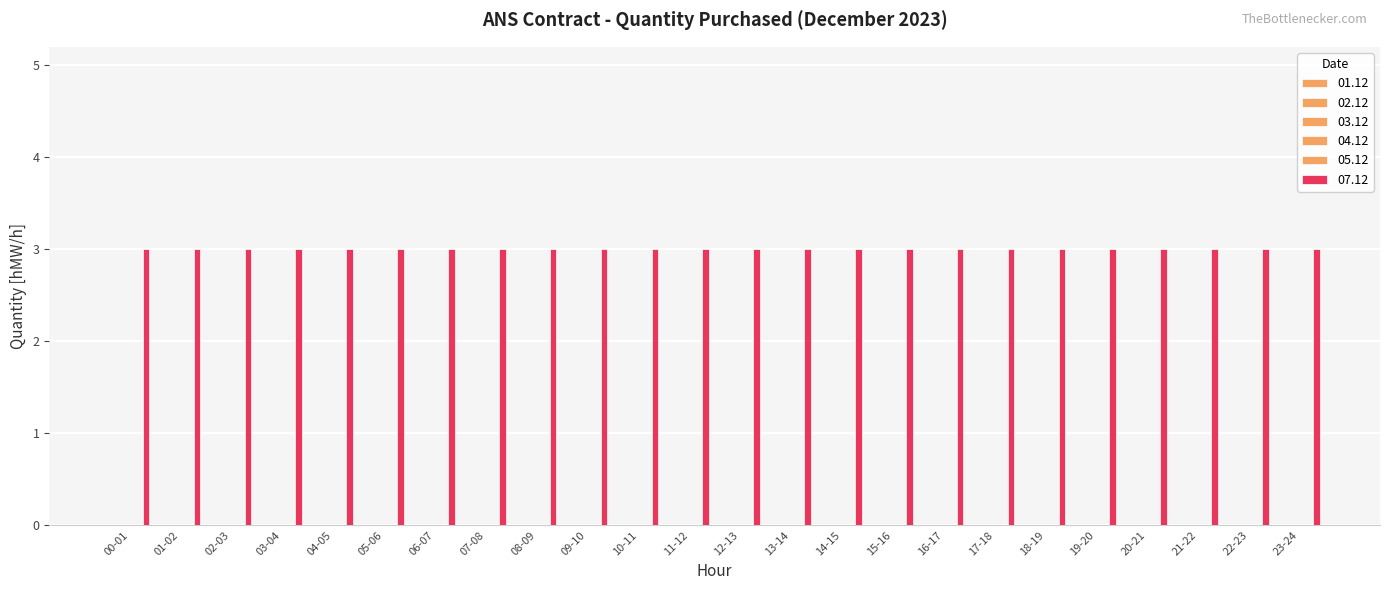

Reading left to right, transcribe all the data shown in this chart.

01.12: 00-01=0	01-02=0	02-03=0	03-04=0	04-05=0	05-06=0	06-07=0	07-08=0	08-09=0	09-10=0	10-11=0	11-12=0	12-13=0	13-14=0	14-15=0	15-16=0	16-17=0	17-18=0	18-19=0	19-20=0	20-21=0	21-22=0	22-23=0	23-24=0
02.12: 00-01=0	01-02=0	02-03=0	03-04=0	04-05=0	05-06=0	06-07=0	07-08=0	08-09=0	09-10=0	10-11=0	11-12=0	12-13=0	13-14=0	14-15=0	15-16=0	16-17=0	17-18=0	18-19=0	19-20=0	20-21=0	21-22=0	22-23=0	23-24=0
03.12: 00-01=0	01-02=0	02-03=0	03-04=0	04-05=0	05-06=0	06-07=0	07-08=0	08-09=0	09-10=0	10-11=0	11-12=0	12-13=0	13-14=0	14-15=0	15-16=0	16-17=0	17-18=0	18-19=0	19-20=0	20-21=0	21-22=0	22-23=0	23-24=0
04.12: 00-01=0	01-02=0	02-03=0	03-04=0	04-05=0	05-06=0	06-07=0	07-08=0	08-09=0	09-10=0	10-11=0	11-12=0	12-13=0	13-14=0	14-15=0	15-16=0	16-17=0	17-18=0	18-19=0	19-20=0	20-21=0	21-22=0	22-23=0	23-24=0
05.12: 00-01=0	01-02=0	02-03=0	03-04=0	04-05=0	05-06=0	06-07=0	07-08=0	08-09=0	09-10=0	10-11=0	11-12=0	12-13=0	13-14=0	14-15=0	15-16=0	16-17=0	17-18=0	18-19=0	19-20=0	20-21=0	21-22=0	22-23=0	23-24=0
07.12: 00-01=3	01-02=3	02-03=3	03-04=3	04-05=3	05-06=3	06-07=3	07-08=3	08-09=3	09-10=3	10-11=3	11-12=3	12-13=3	13-14=3	14-15=3	15-16=3	16-17=3	17-18=3	18-19=3	19-20=3	20-21=3	21-22=3	22-23=3	23-24=3